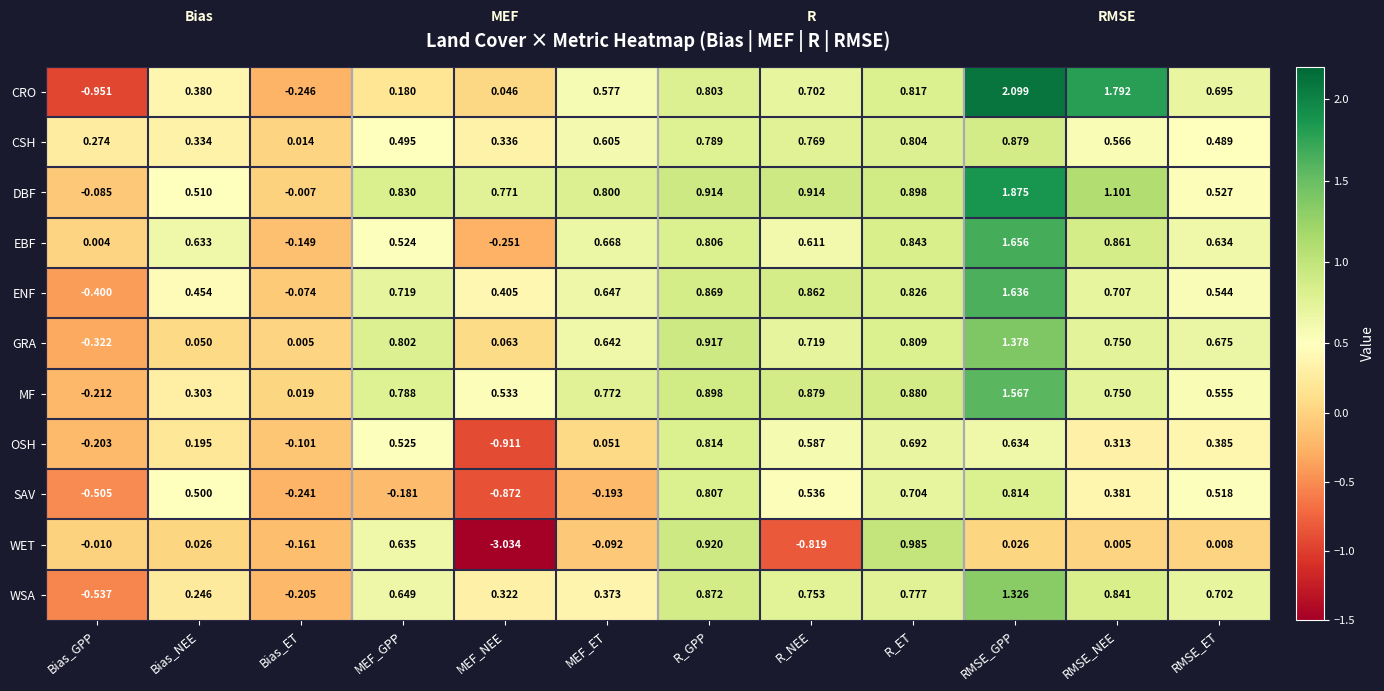

How many series are shown in this chart?

11